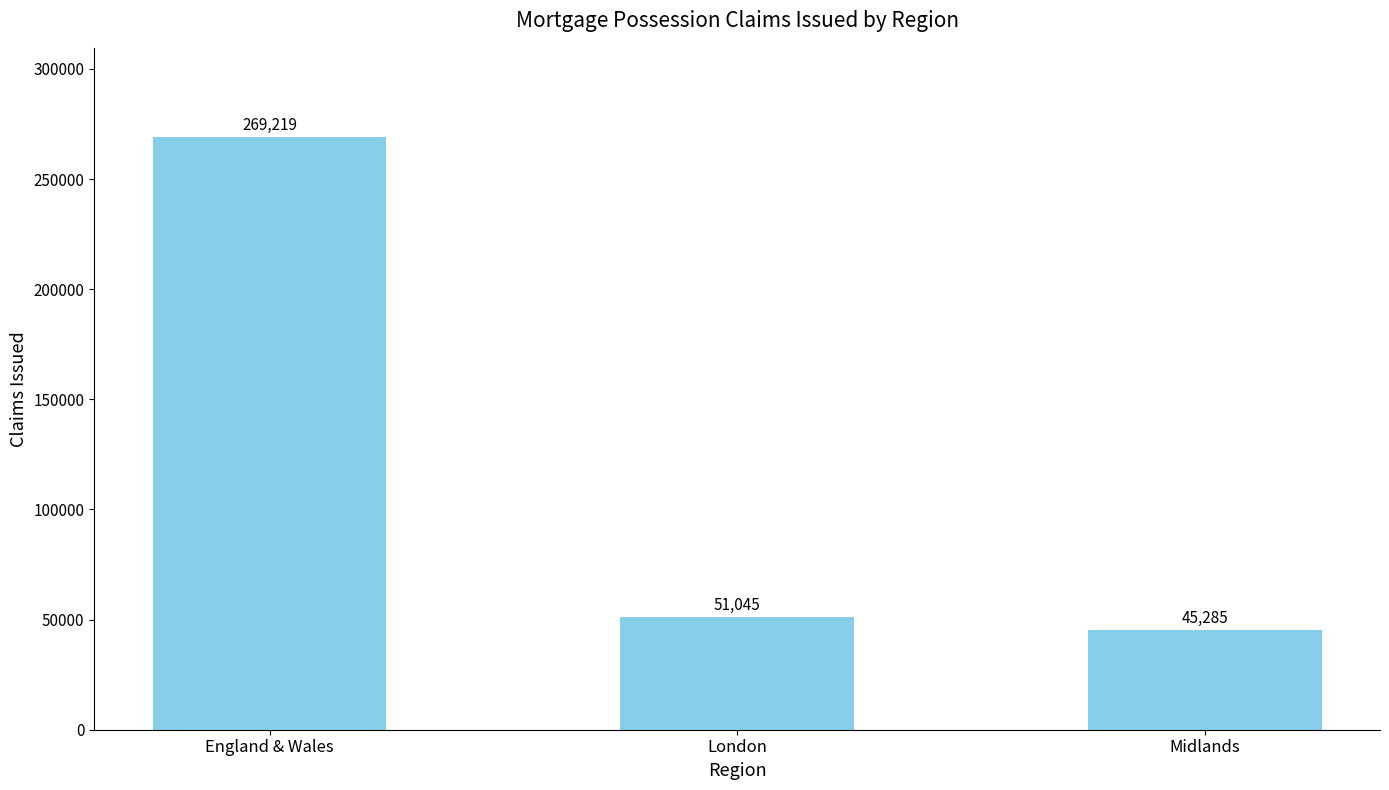

What is the difference between the maximum and minimum values?

223934